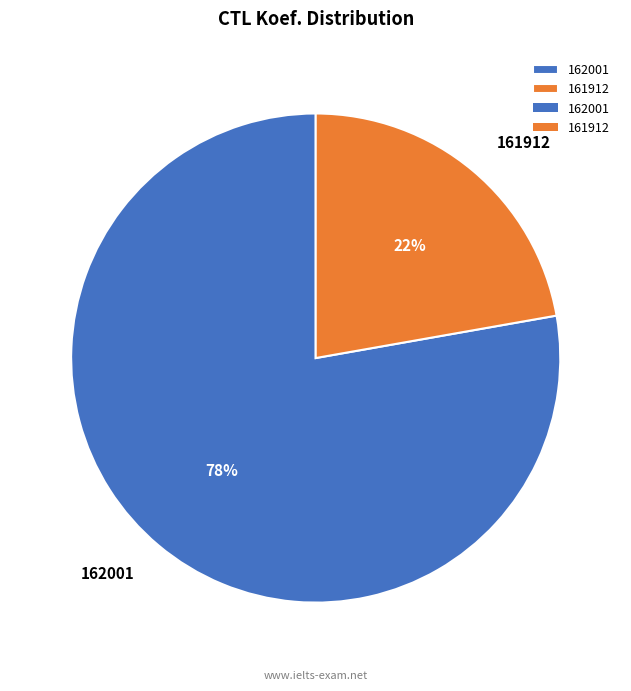

To the nearest percent, what percentage of the pie is 161912?

22%